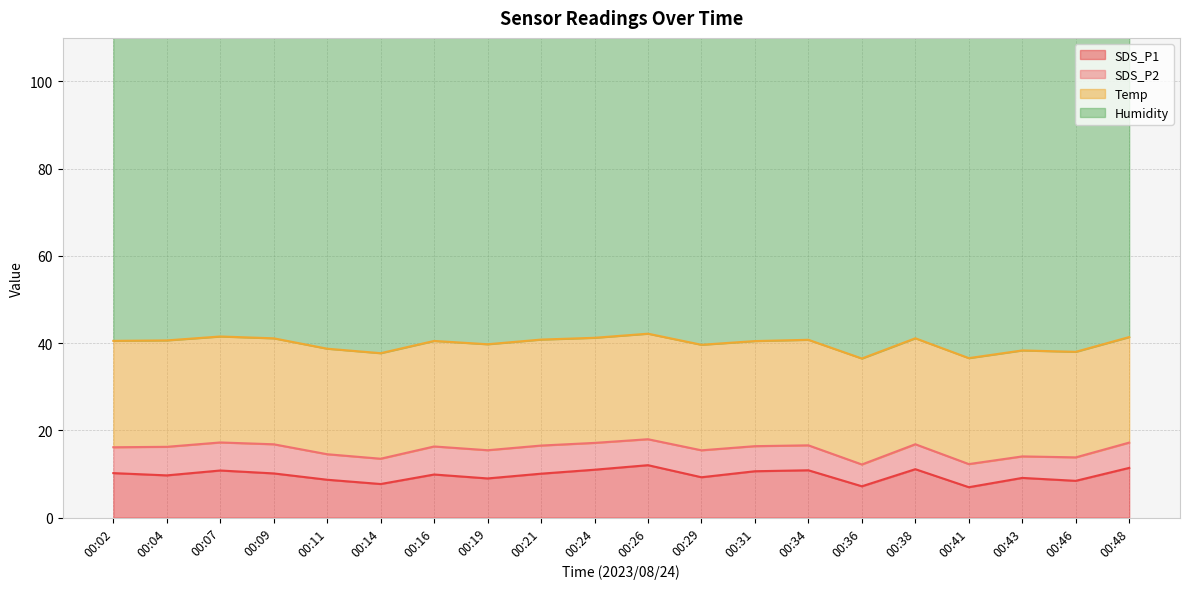

What is the maximum value shown in the chart?

99.9